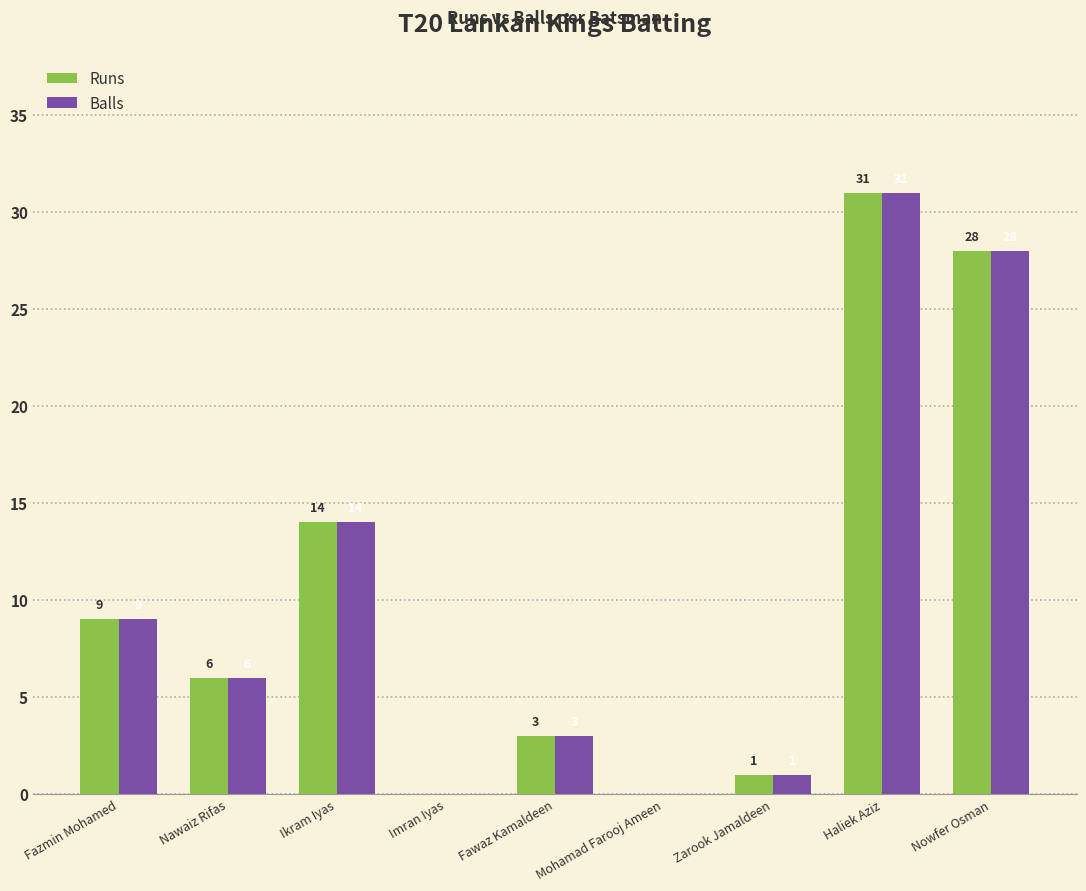

What is the sum of the Runs values at Mohamad Farooj Ameen and Haliek Aziz?

31